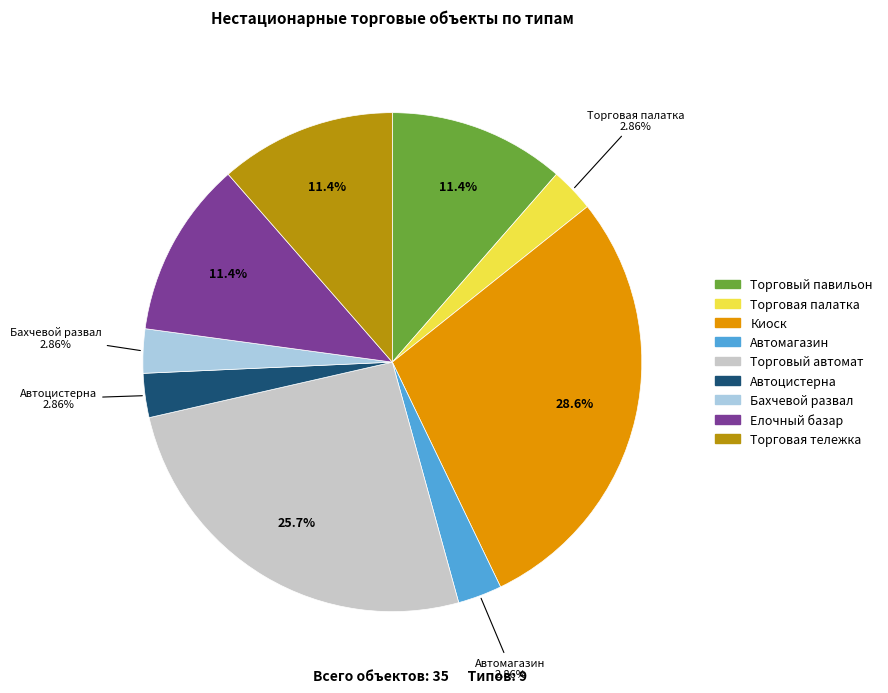

Between Киоск and Торговая тележка, which is larger?

Киоск